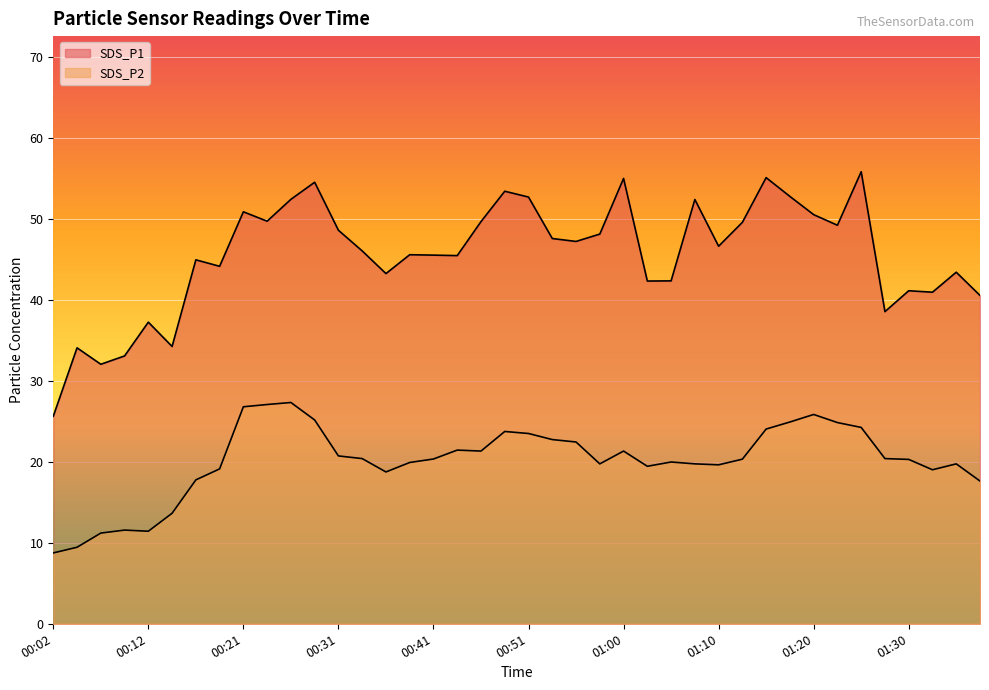

How many lines are shown in the chart?

2